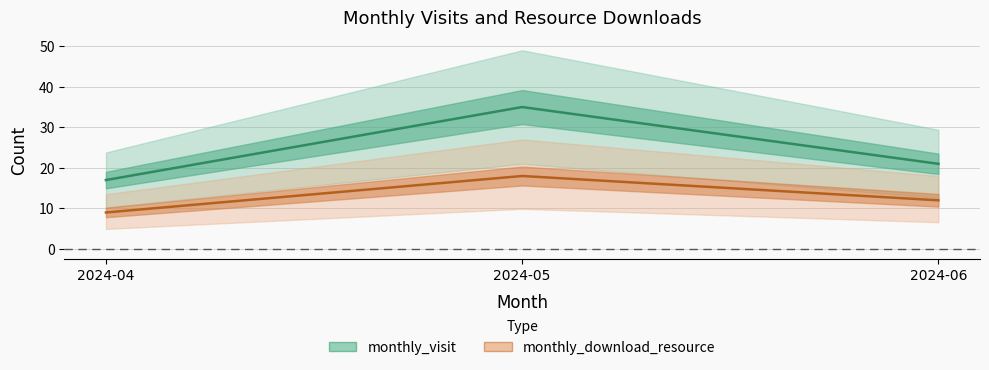

At 2024-05, list the series in order from largest to smallest.

monthly_visit, monthly_download_resource